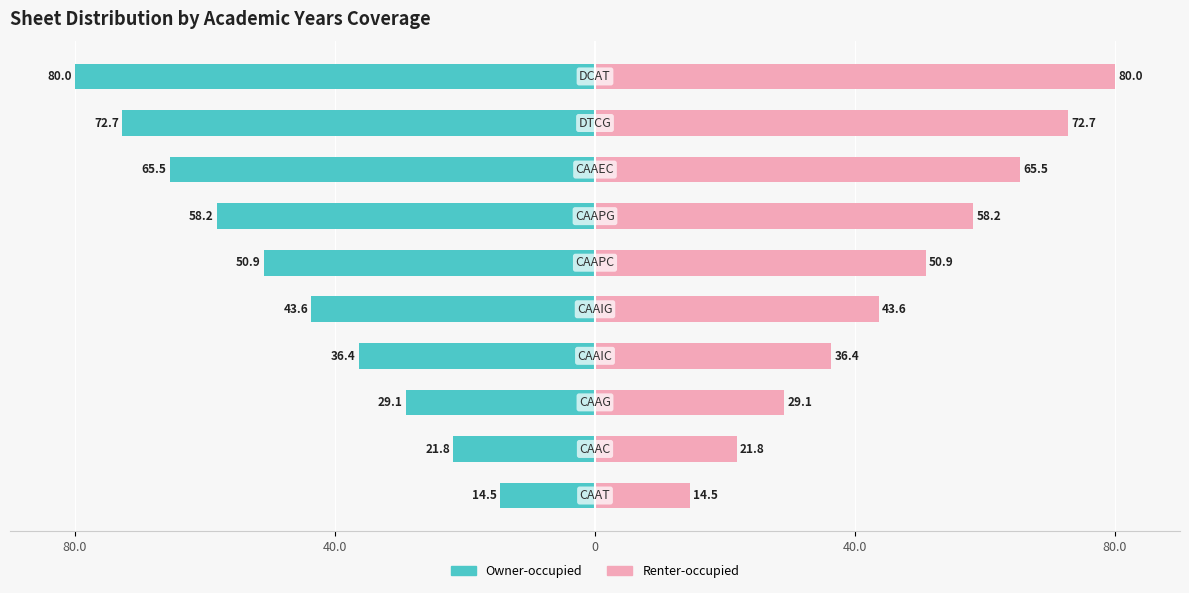

What is the difference between the maximum and minimum values in the Owner-occupied series?

65.5